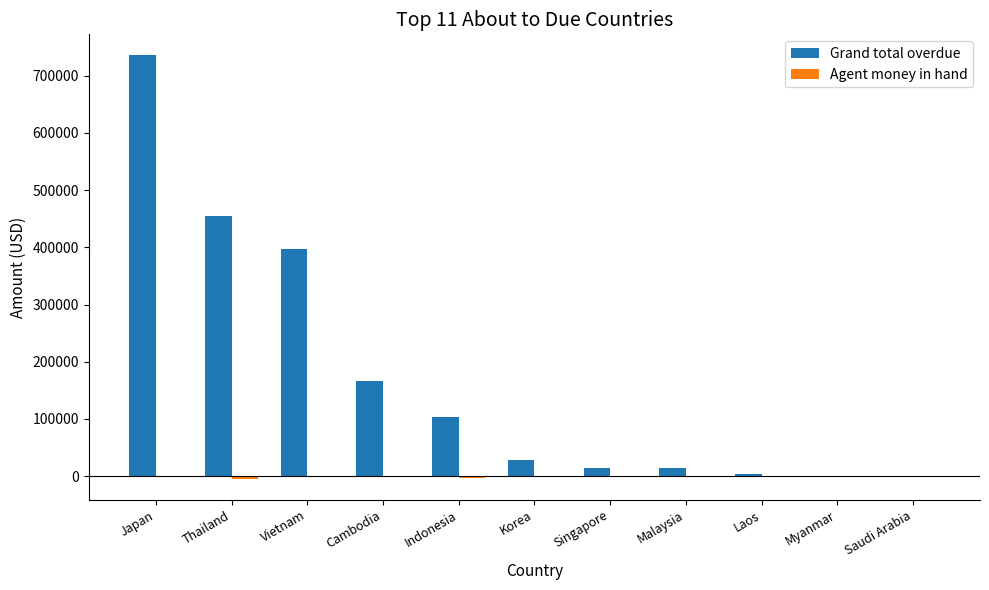

Where is Grand total overdue nearest to the value 367721?

Vietnam